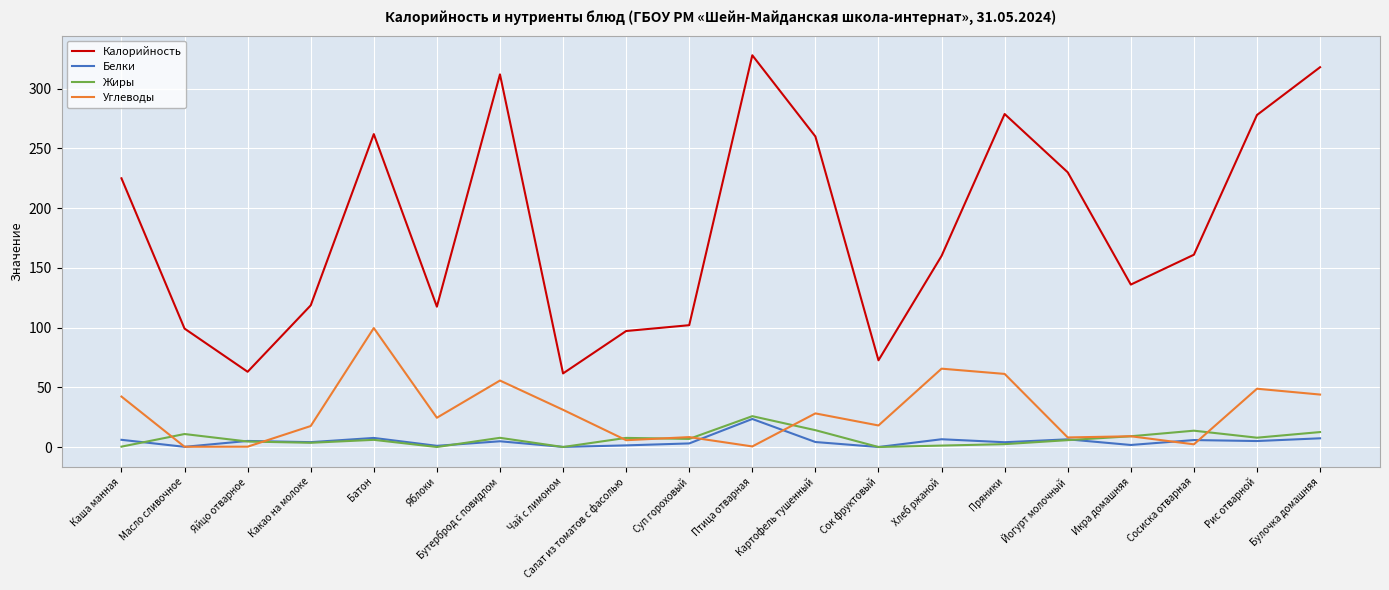

True or false: Углеводы and Калорийность cross at least once.

False